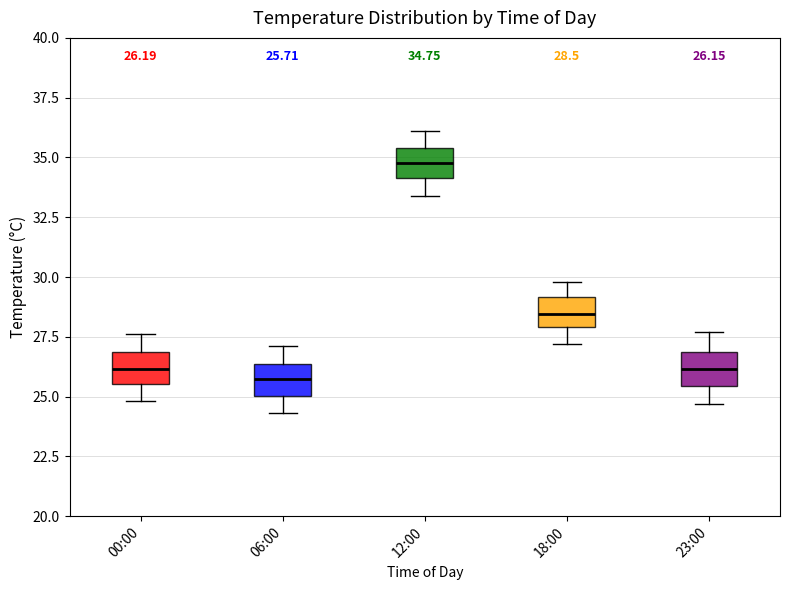

Which box's median line is the highest?

12:00